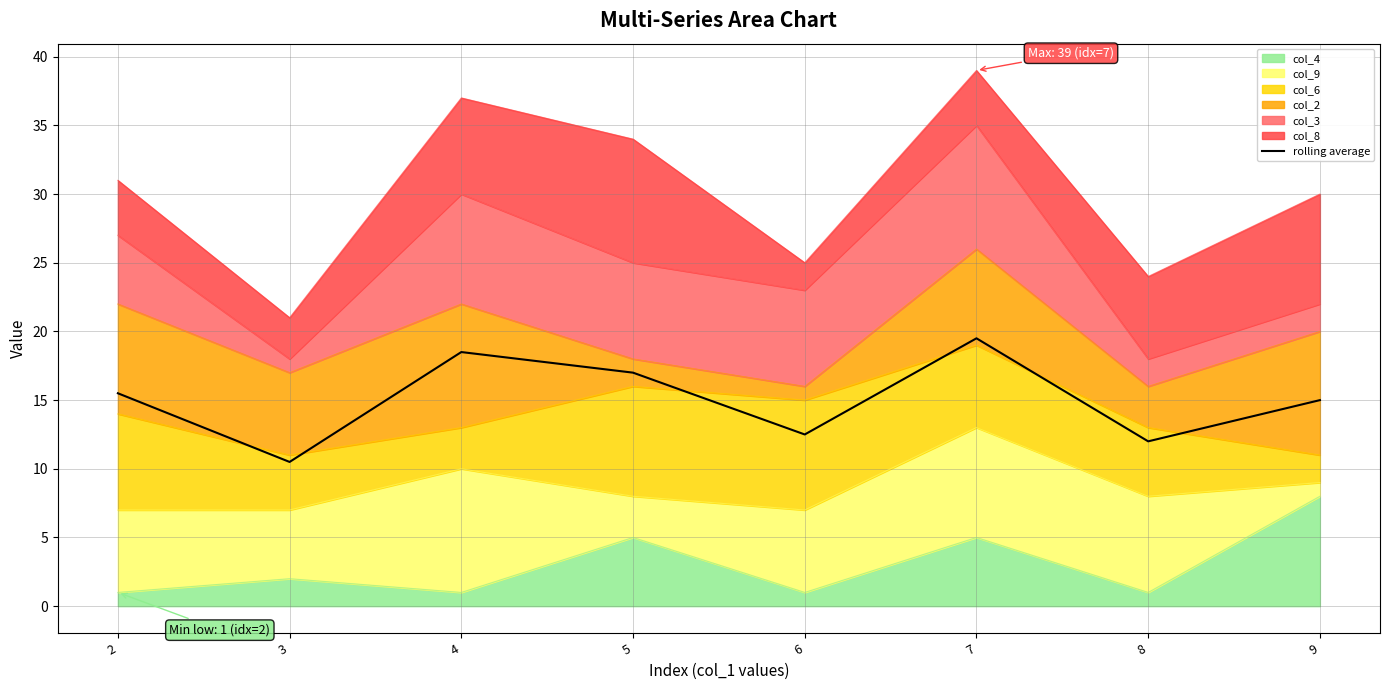

At which label does the data first exceed 15?

2